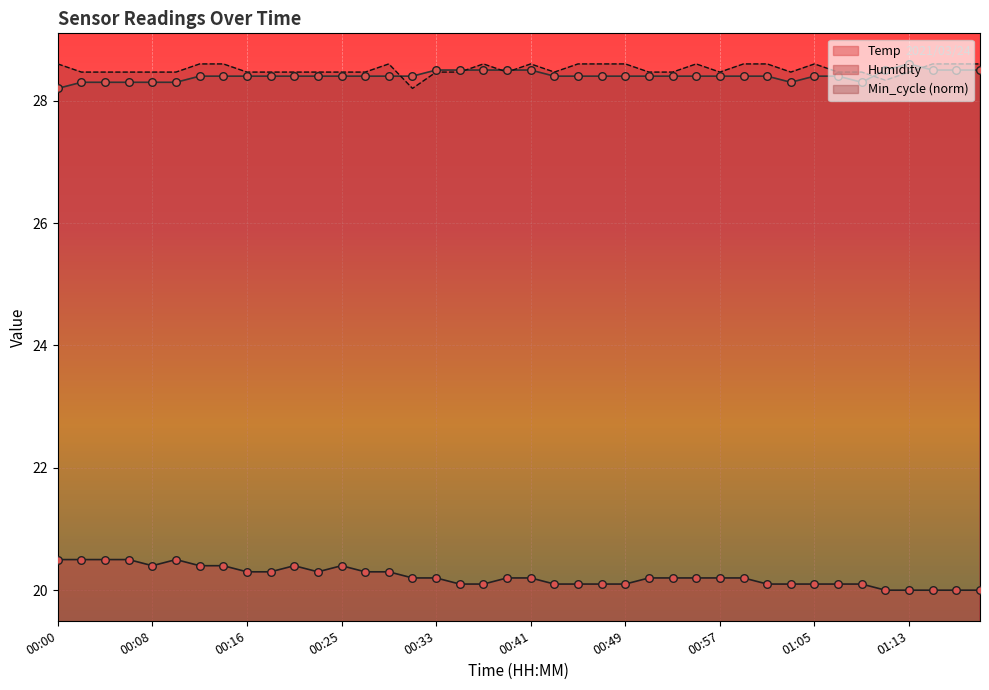

What are all the series names shown in the legend?

Temp, Humidity, Min_cycle